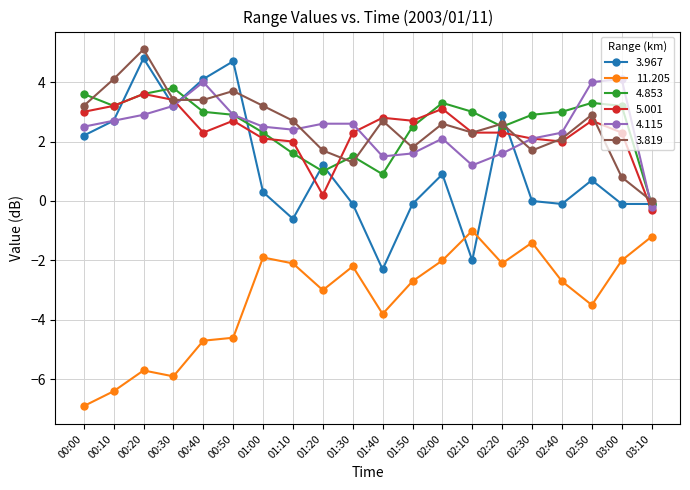

At 01:50, list the series in order from smallest to largest.

11.205, 3.967, 4.115, 3.819, 4.853, 5.001